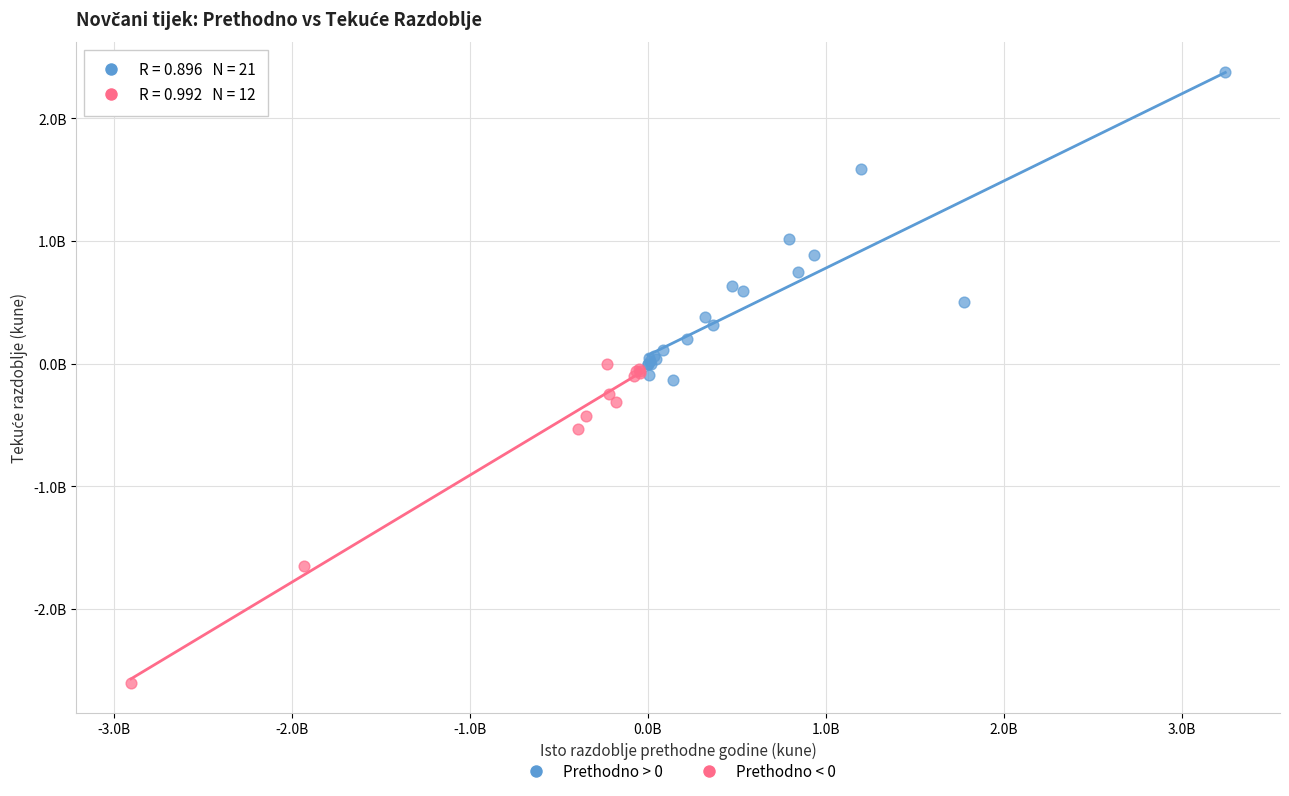

What are all the series names shown in the legend?

Prethodno > 0, Prethodno < 0